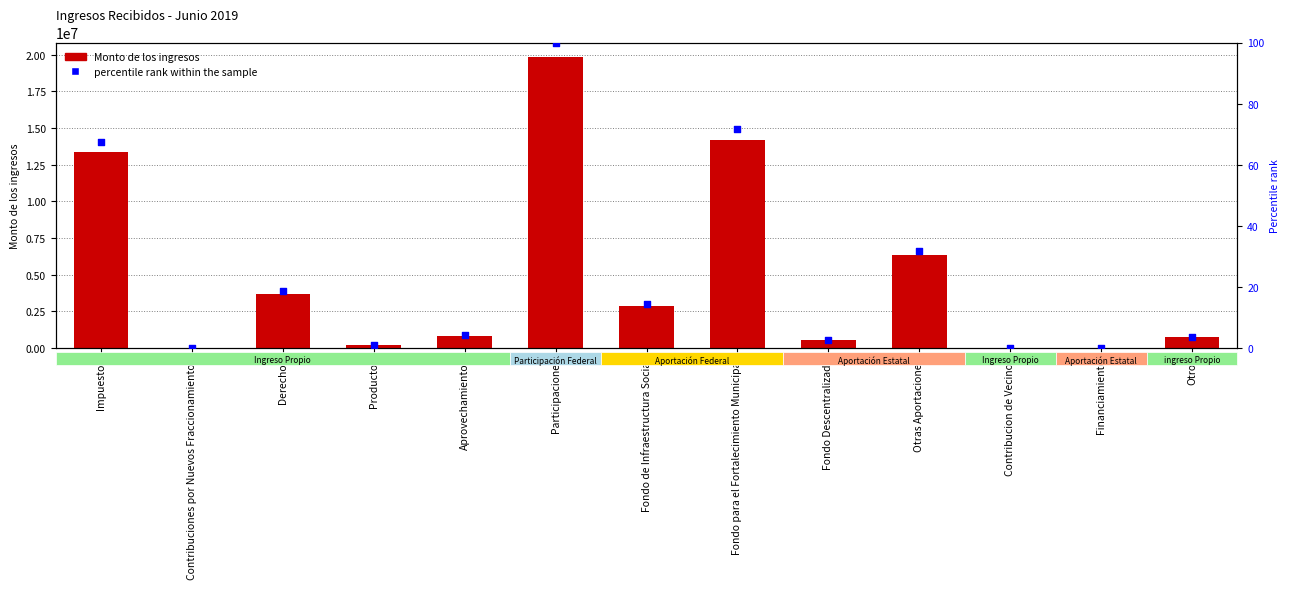

What are all the series names shown in the legend?

Monto de los ingresos, percentile rank within the sample